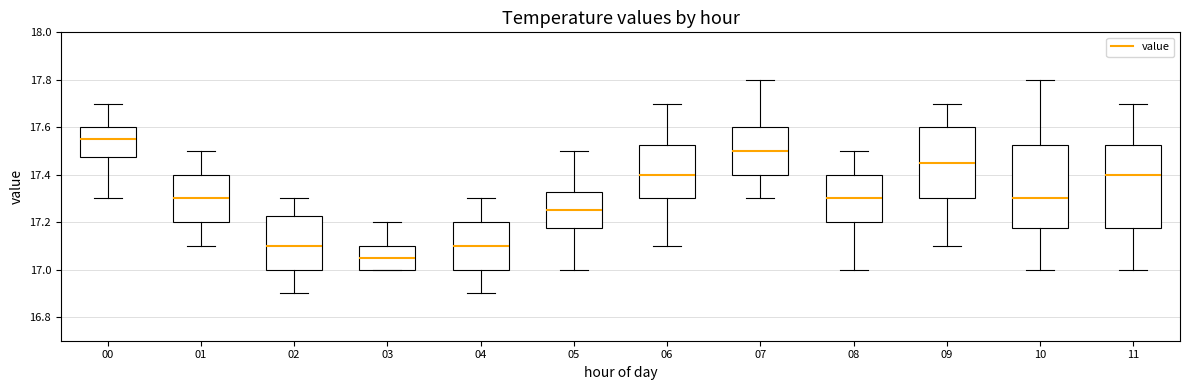

Where is the lower edge of the box at x = 06 on the y-axis? The values are not printed on the chart, so give them approximately, as read against the axis.

17.30